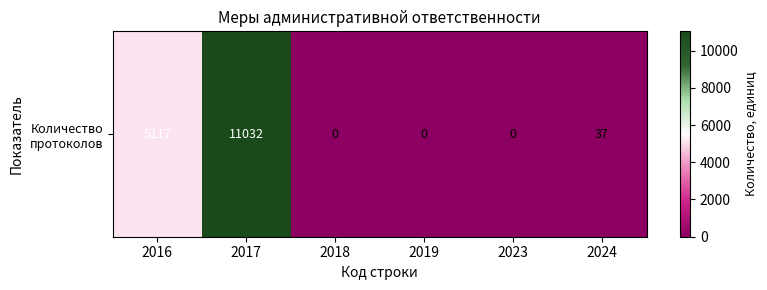

Reading left to right, list all the values displayed in this chart.

5117	11032	0	0	0	37